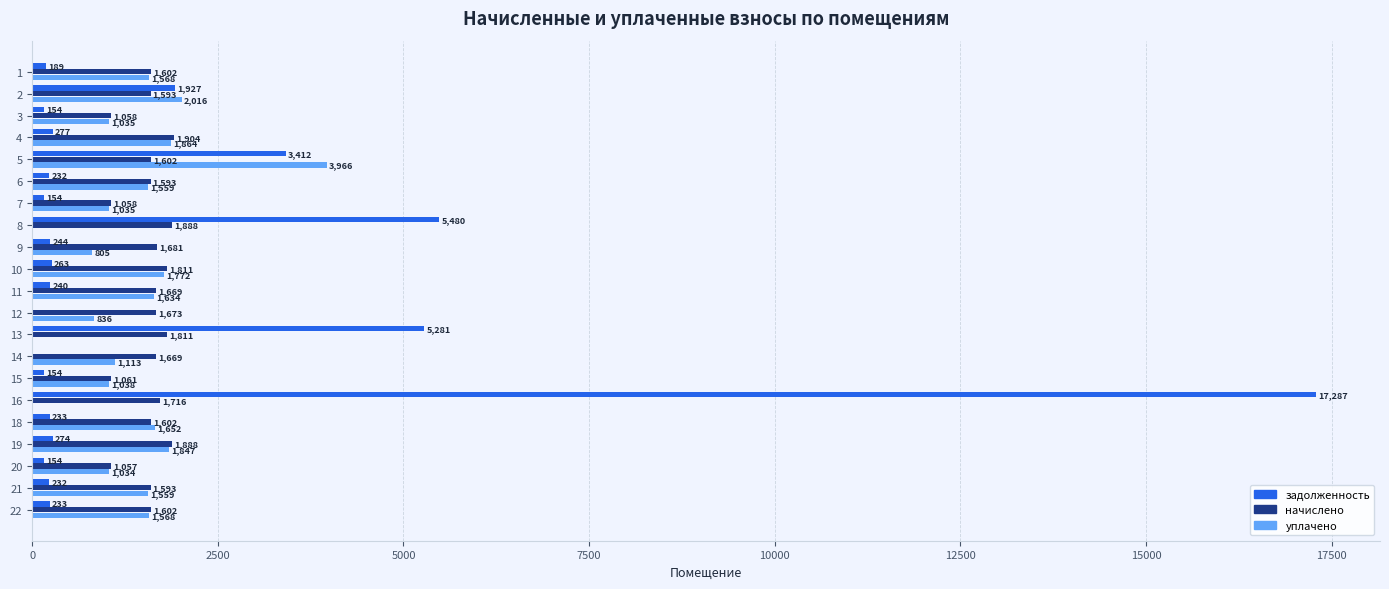

Between 12 and 20, which series saw the biggest shift?

начислено